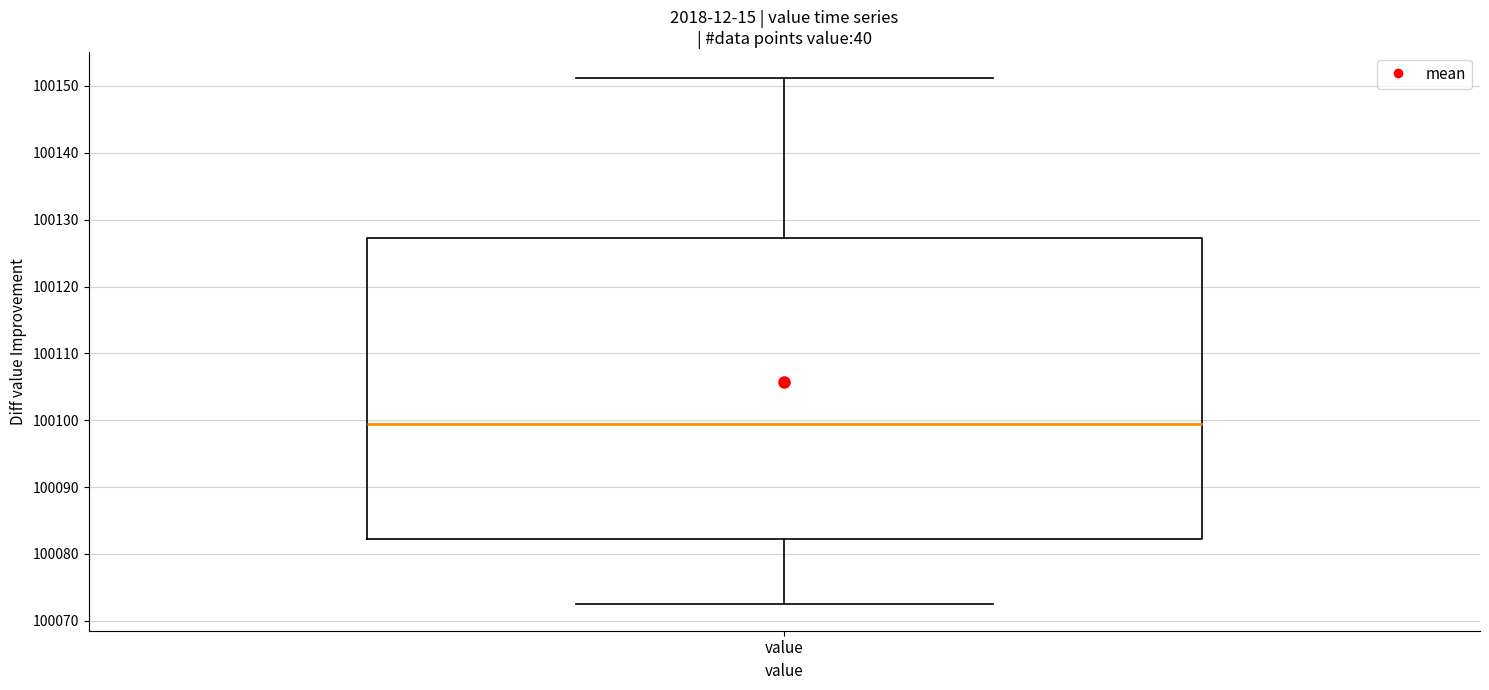

Read this box plot against the y-axis: the position of the median line, the range covered by the box, and the ends of both whiskers. The values are not printed on the chart, so give them approximately, as read against the axis.

median 100099, box 100082 to 100127, whiskers 100072 to 100151